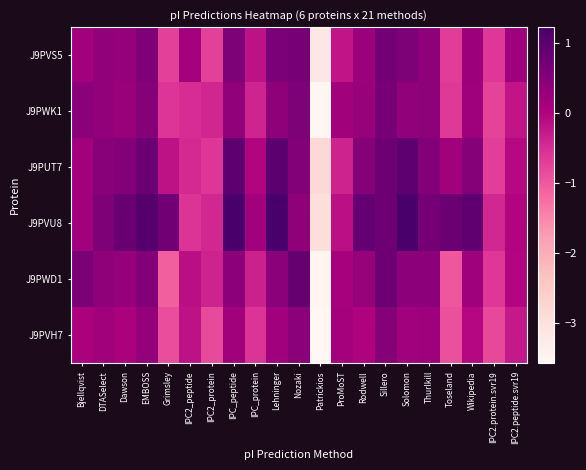

What is the difference between the highest and lowest values at IPC_protein?

0.7